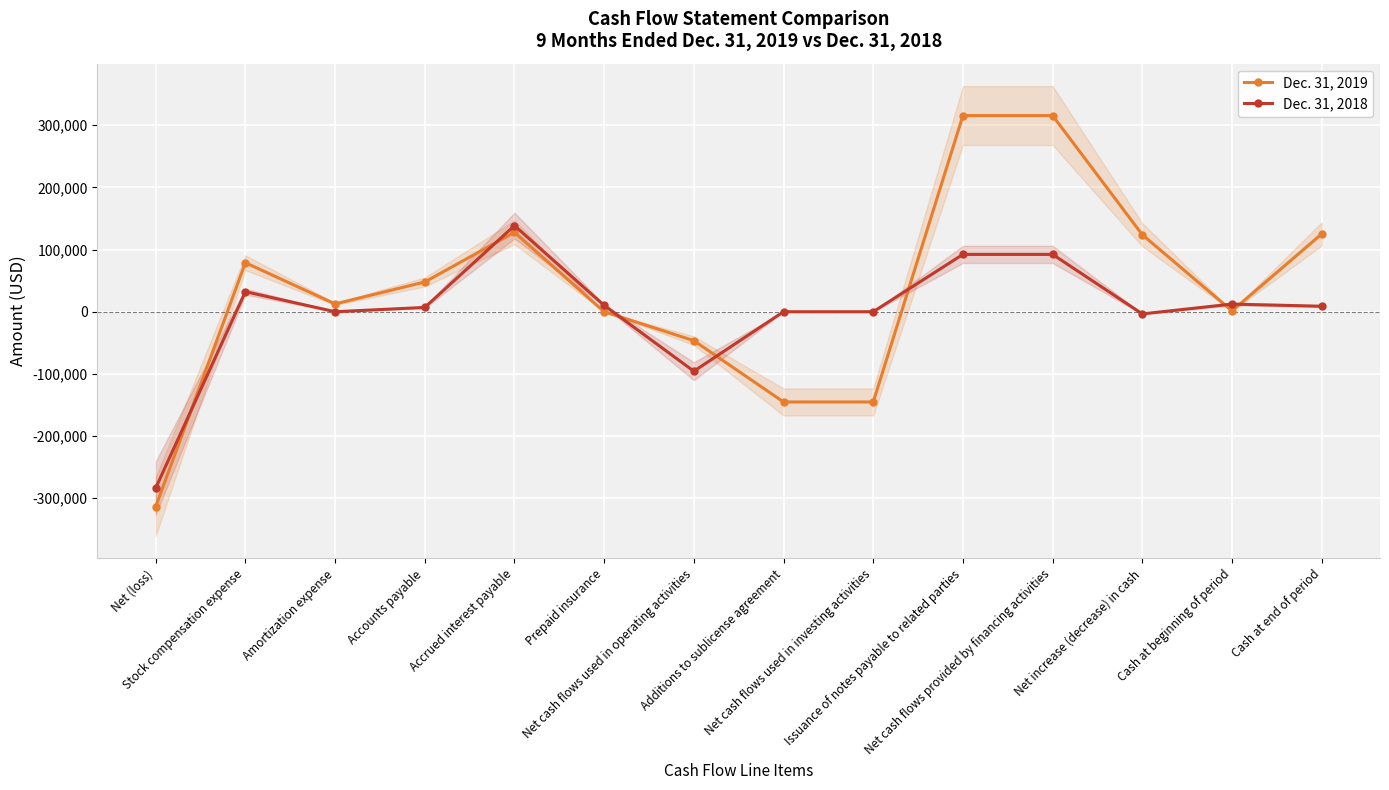

How many lines are shown in the chart?

2